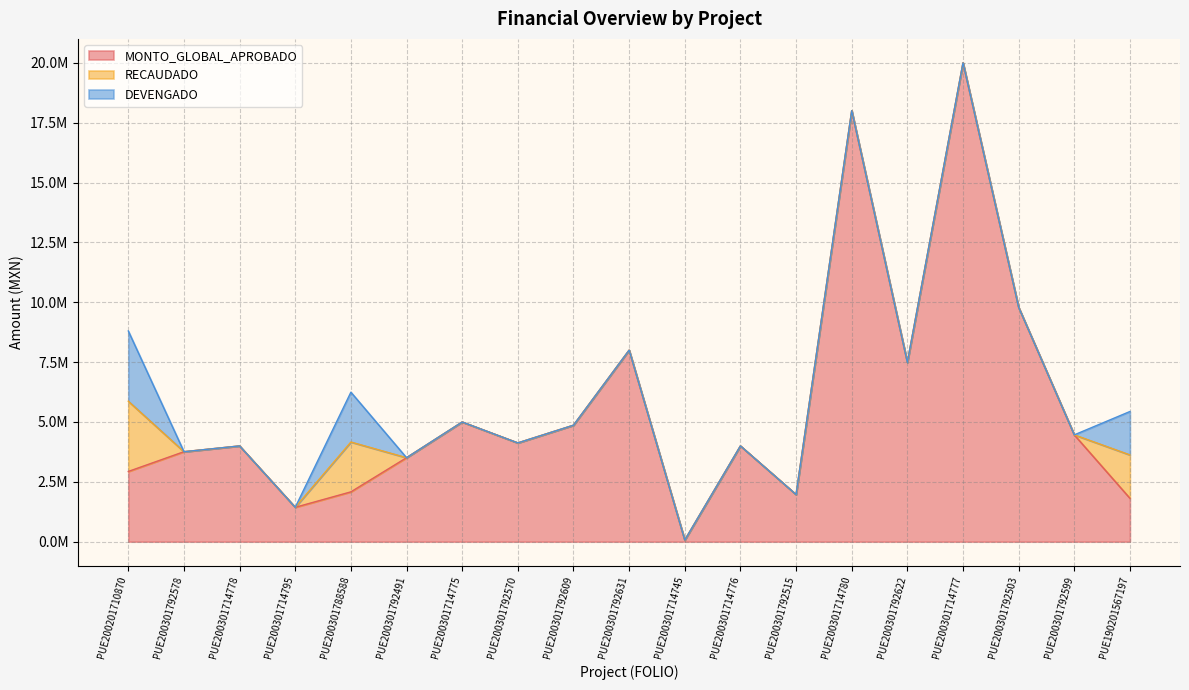

Does the chart display data point markers on the line(s)?

No